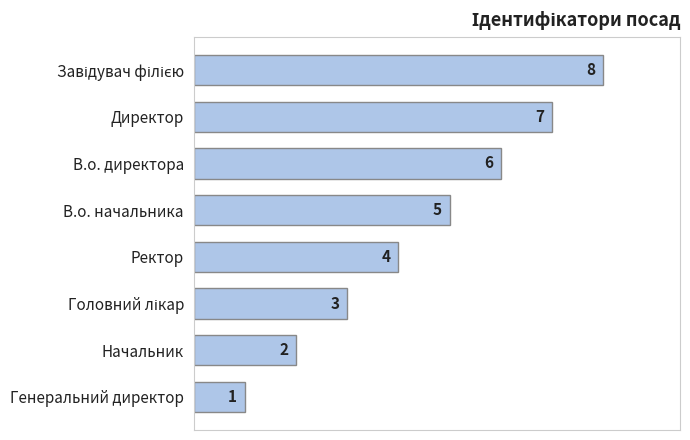

Count the values in the range 3 to 7.

5